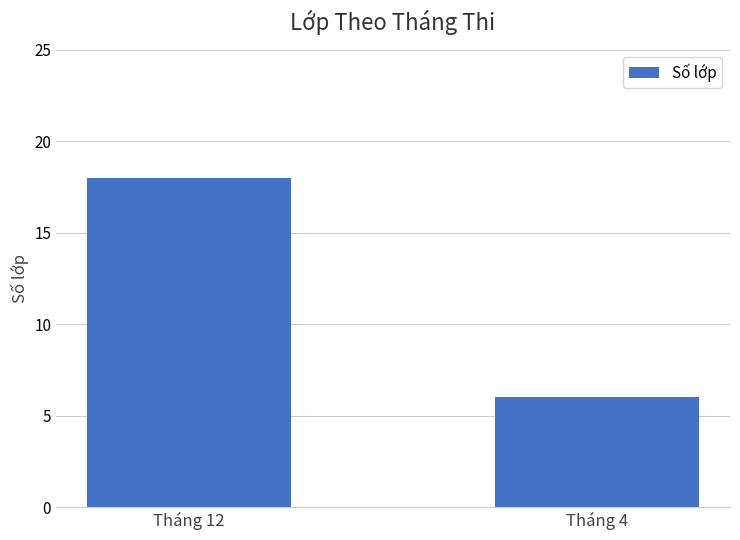

What value does the data have at Tháng 12?

18